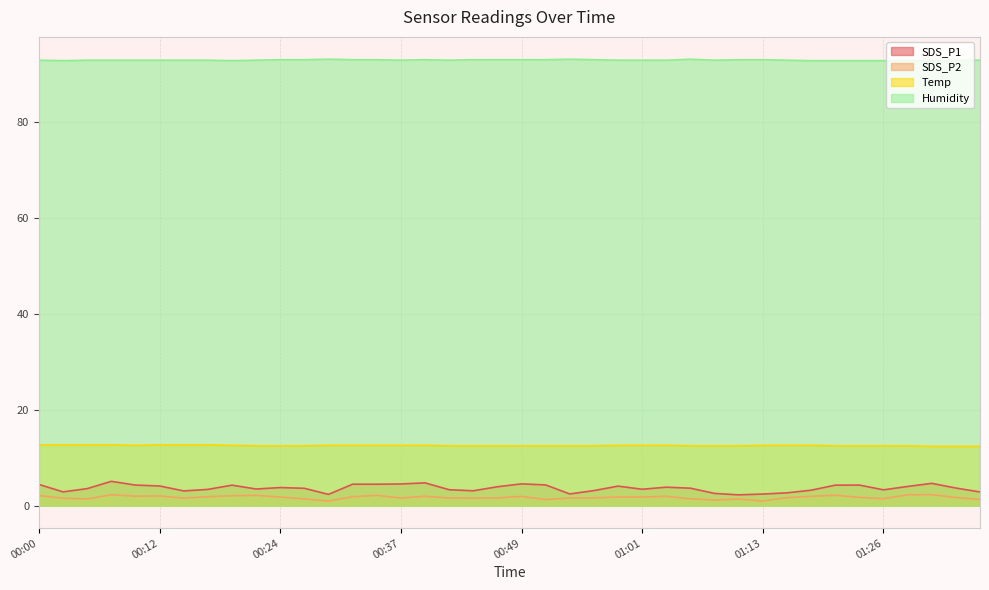

Does the chart display data point markers on the line(s)?

No